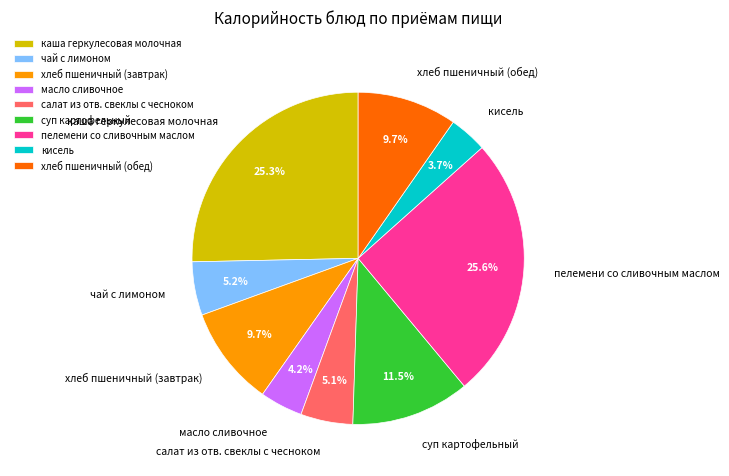

Combined, what portion of the pie is хлеб пшеничный (завтрак) and салат из отв. свеклы с чесноком?

14.8%